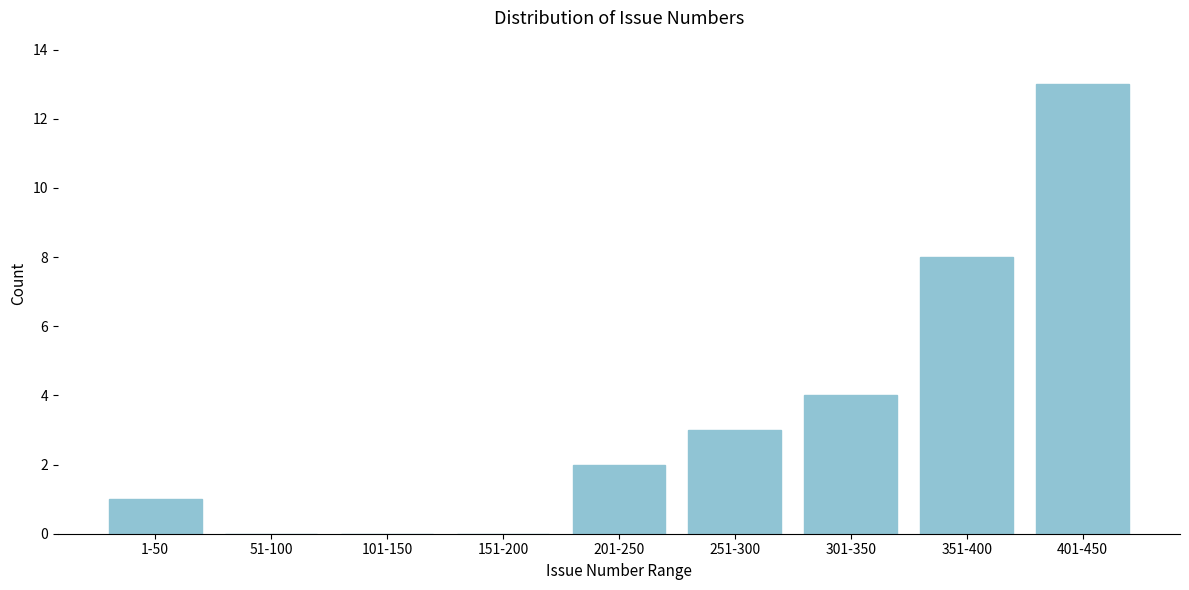

Reading left to right, what are all the values shown in this chart?

1-50=1	51-100=0	101-150=0	151-200=0	201-250=2	251-300=3	301-350=4	351-400=8	401-450=13